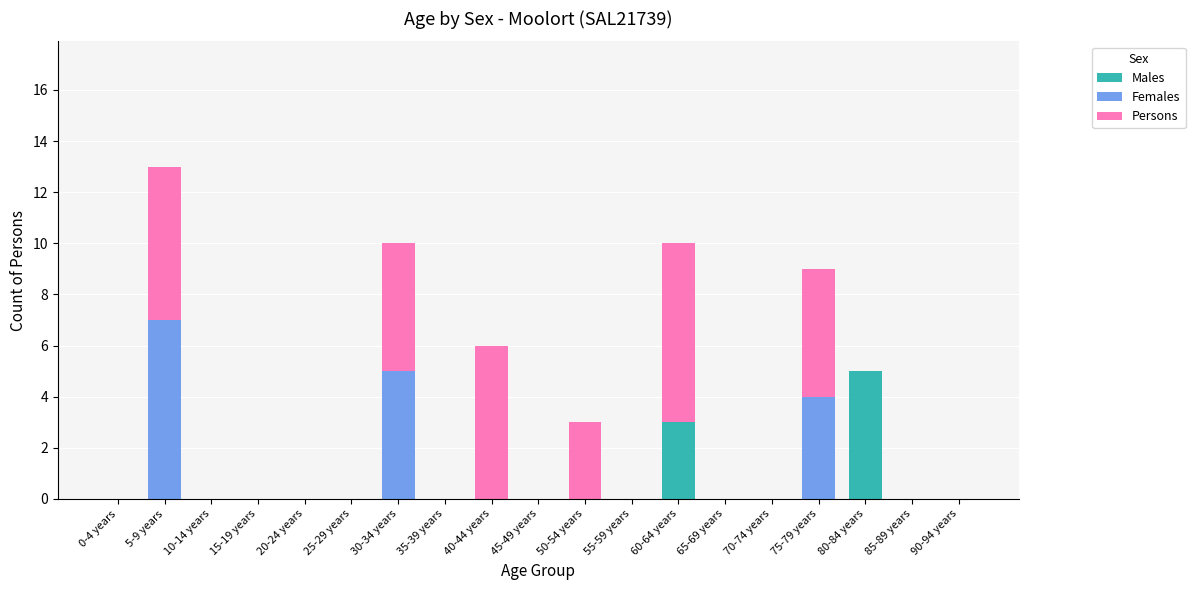

How many distinct data groups are displayed?

3